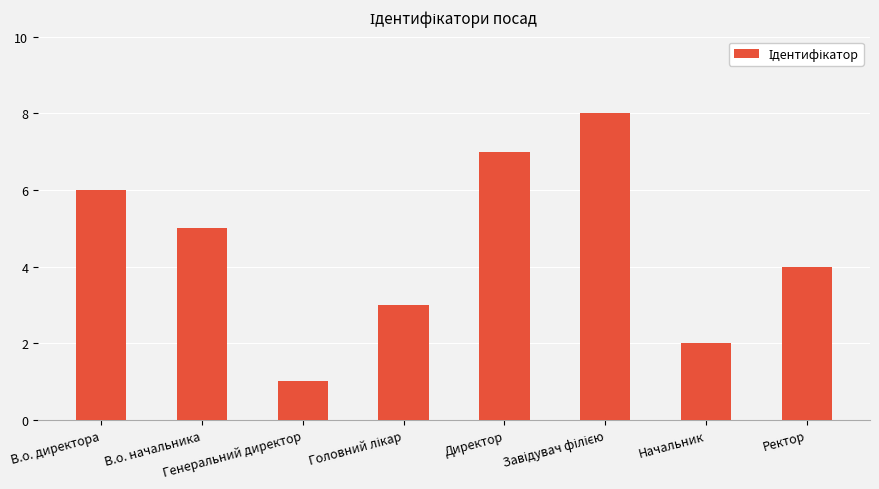

Count the number of data series in this chart.

1